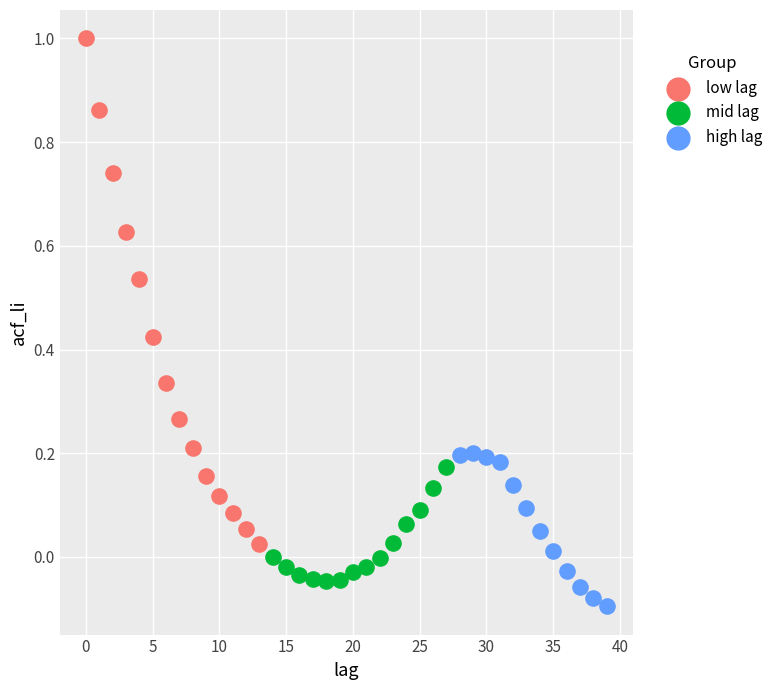

Which series has the widest spread of Y values?

low lag